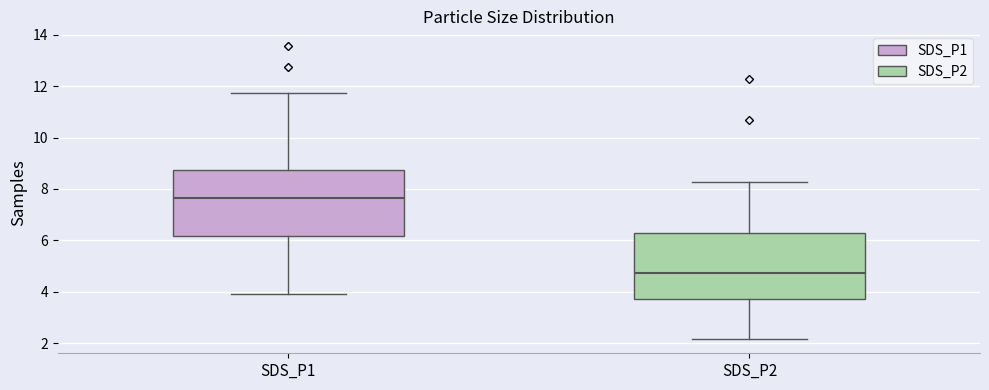

Which box has the lowest median line?

SDS_P2